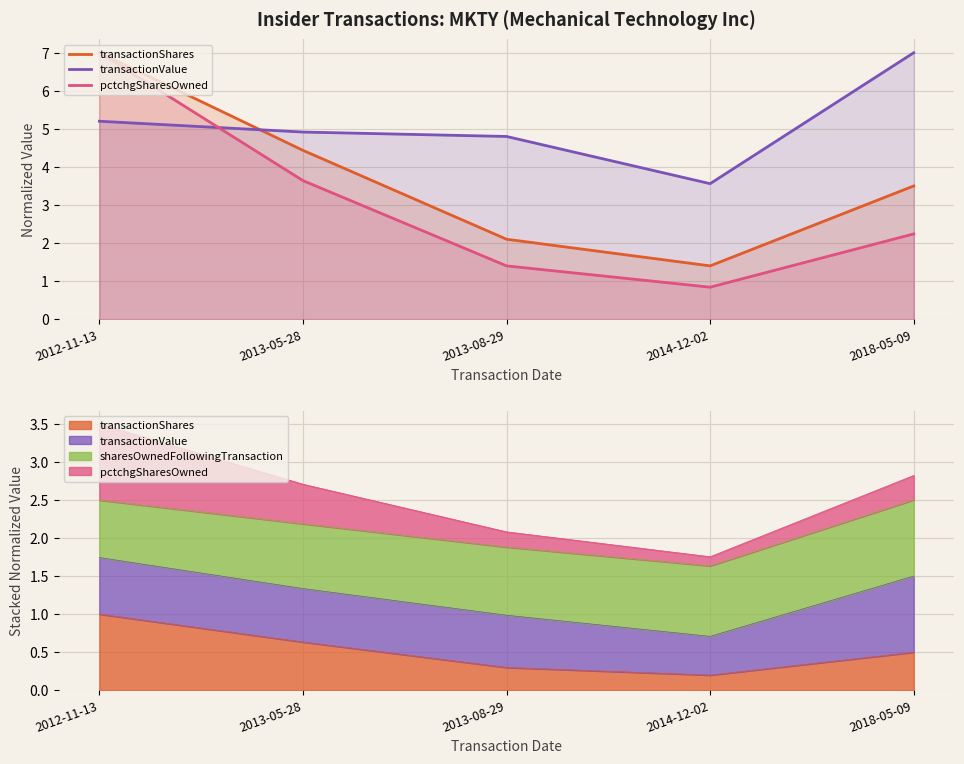

How many interior local valleys does the transactionValue series have?

1